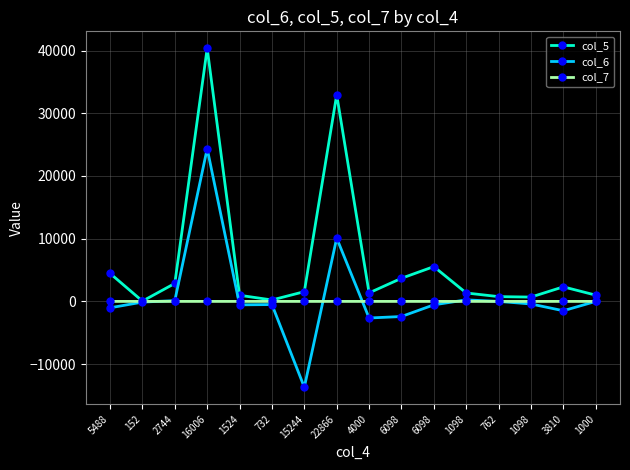

How many interior local valleys does the col_6 series have?

4